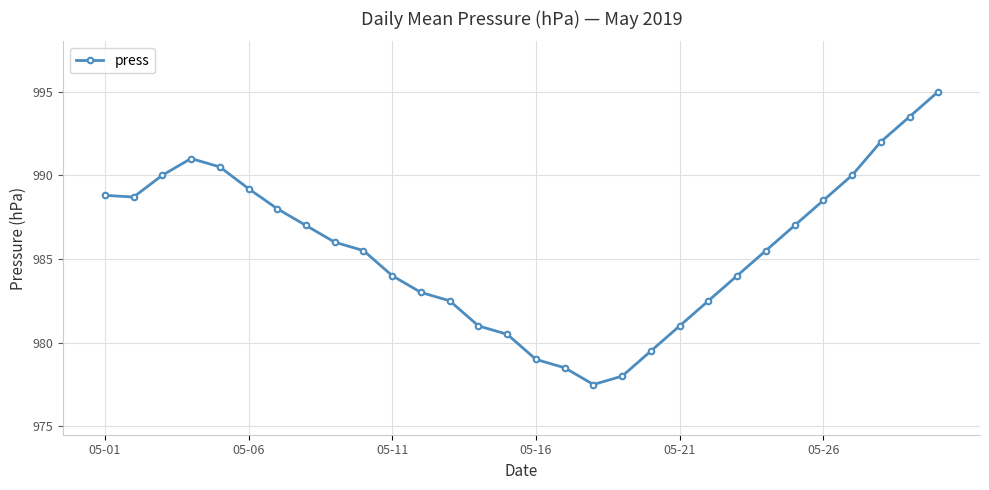

What is the value of the 18th point from the left?

977.5